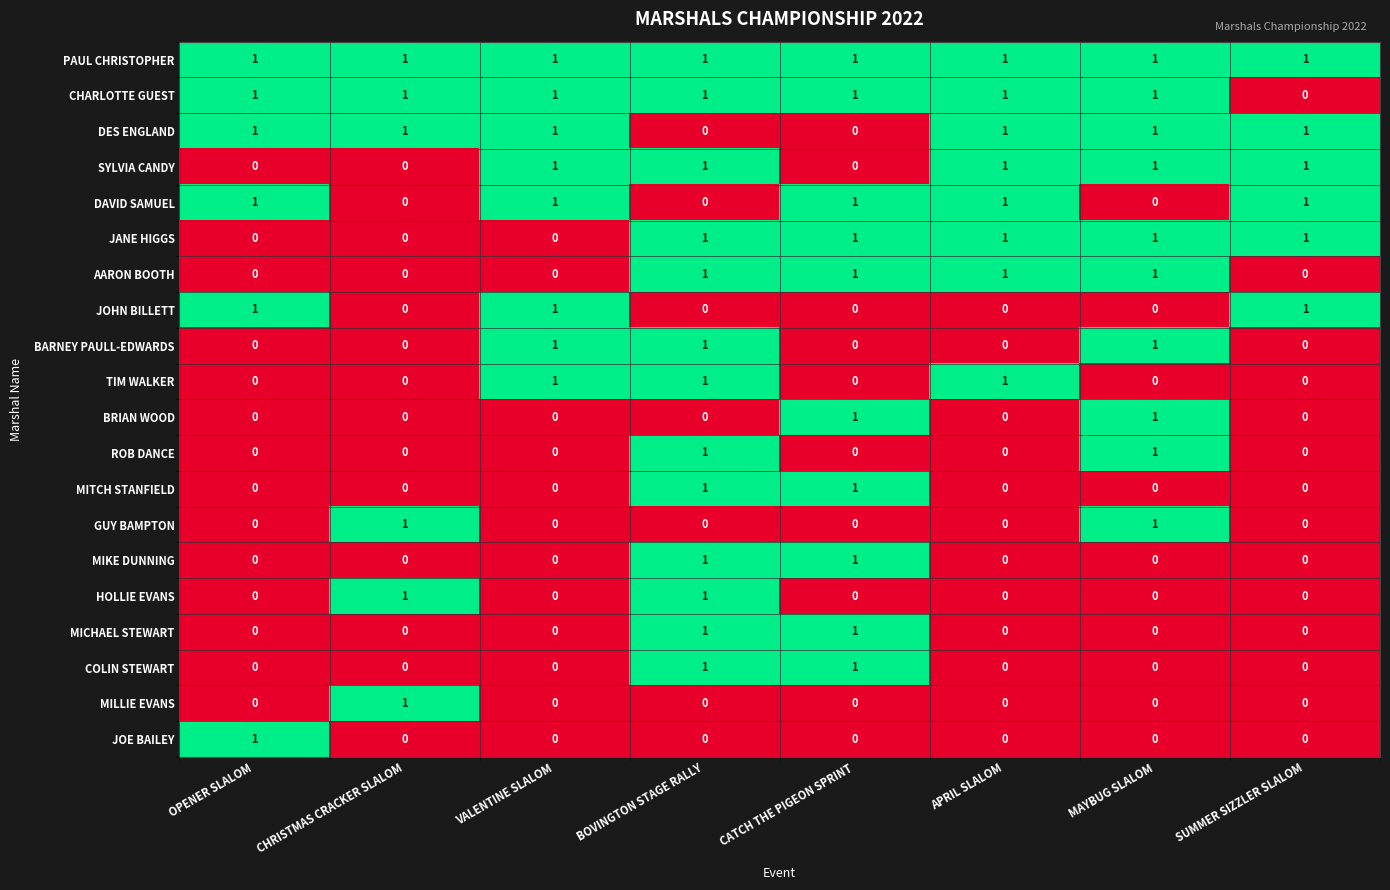

The value of AARON BOOTH at OPENER SLALOM is 1. True or false?

False